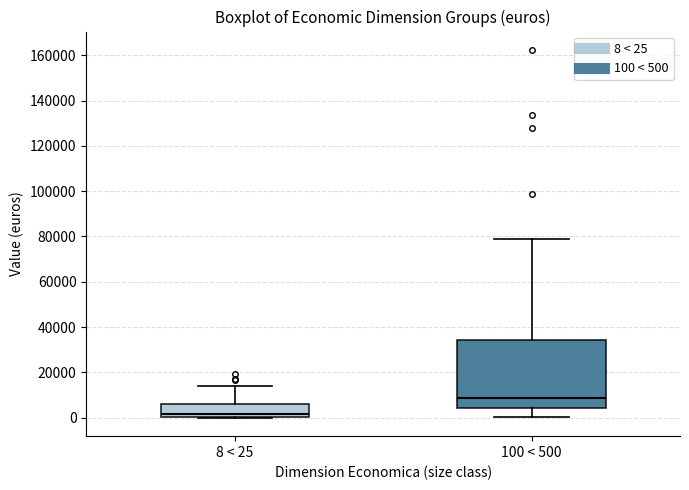

Where does the upper whisker of the box for 8 < 25 end on the y-axis? The values are not printed on the chart, so give them approximately, as read against the axis.

14000